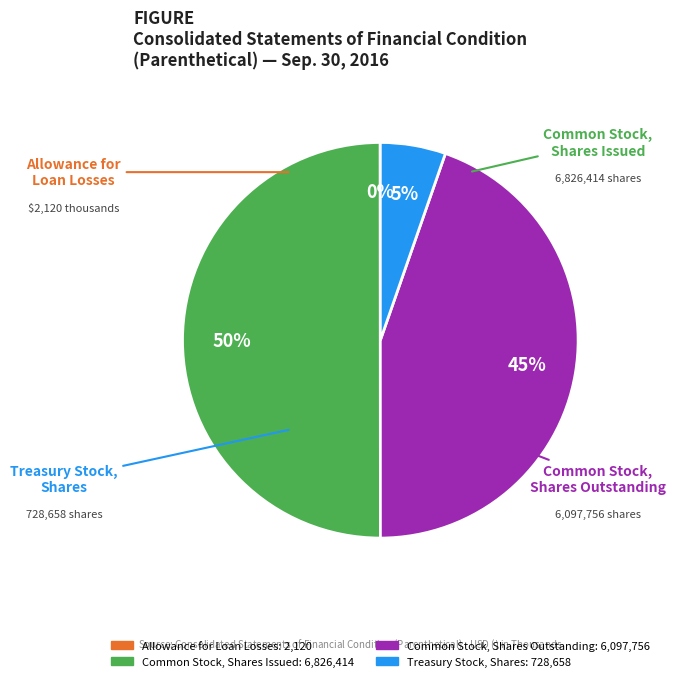

How much of the chart is everything except Allowance for Loan Losses?

100.0%